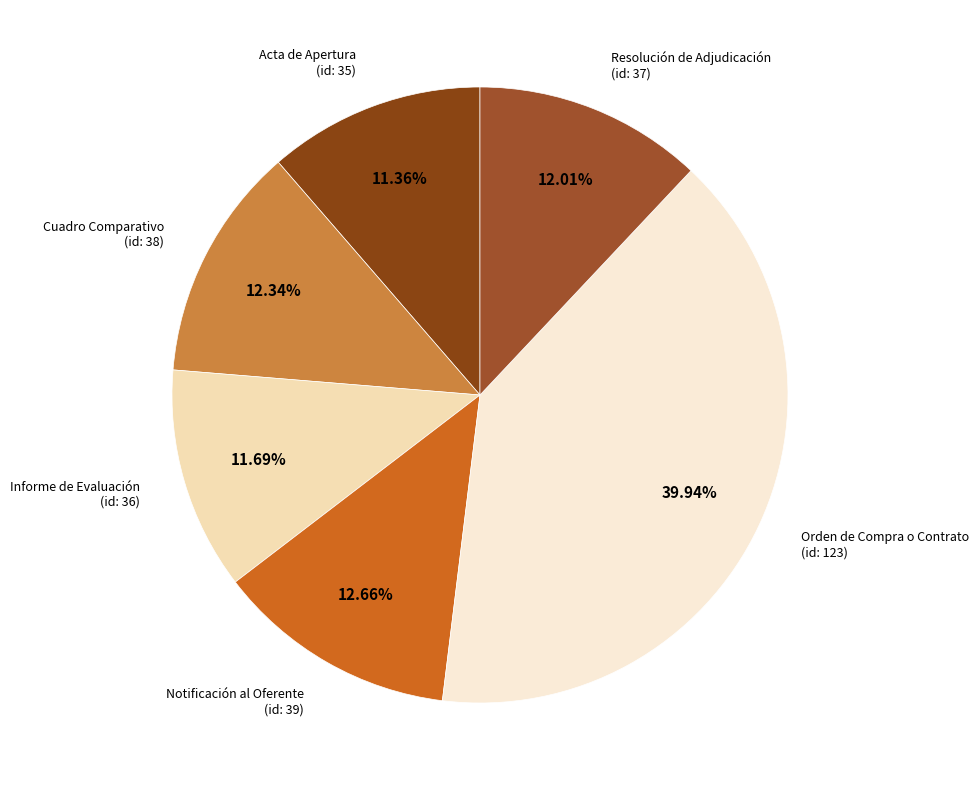

Count the number of slices in the pie.

6